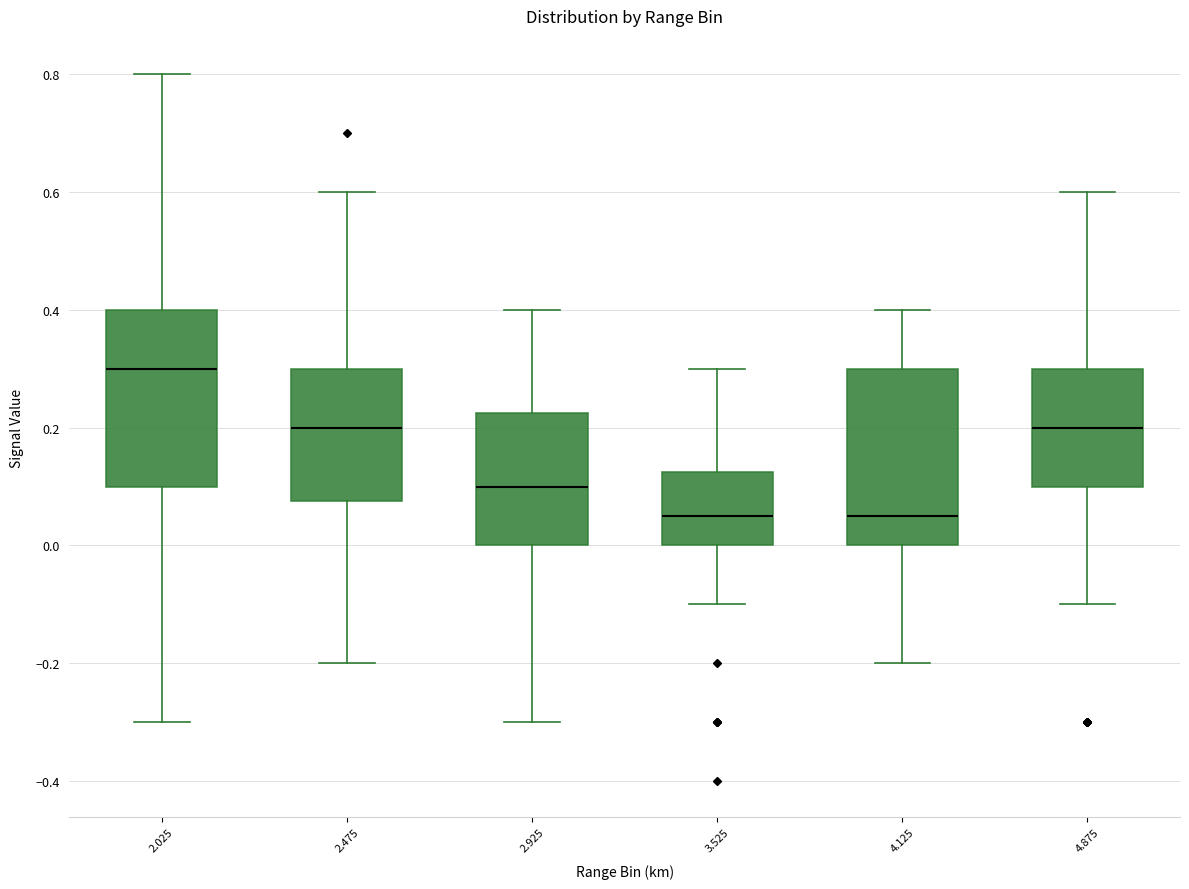

Which box has the highest median line?

2.025